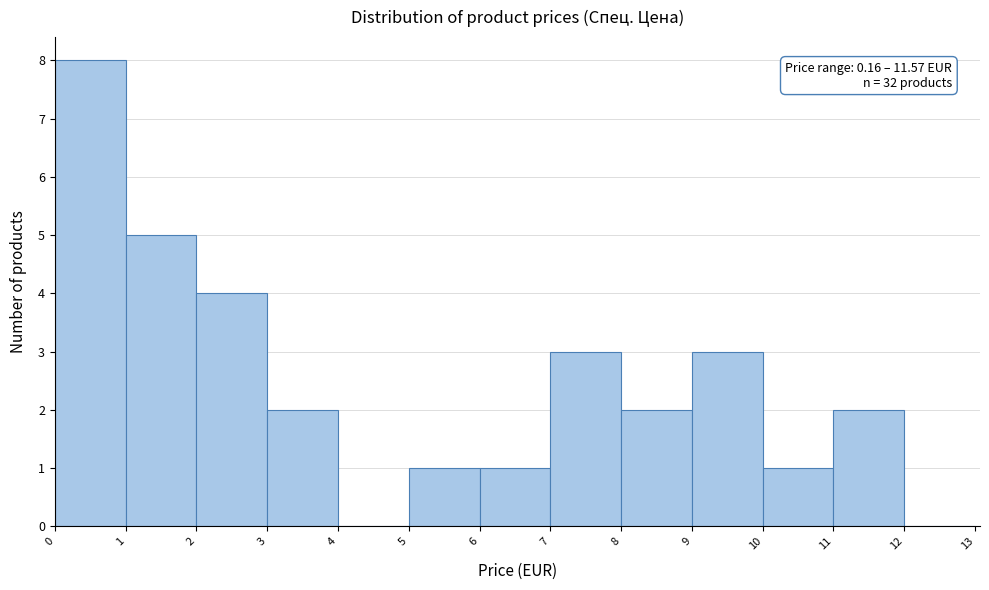

Which range on the x-axis has the tallest bar?

0 to 1